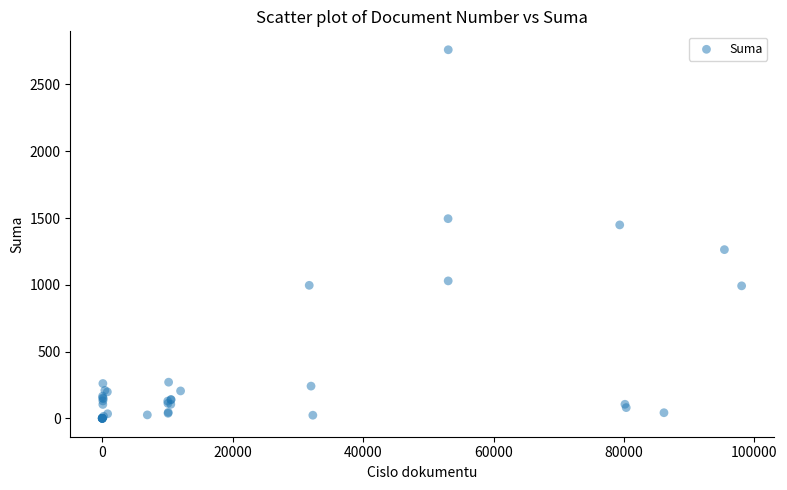

What Y value in the scatter plot is closest to 1380?

1448.3